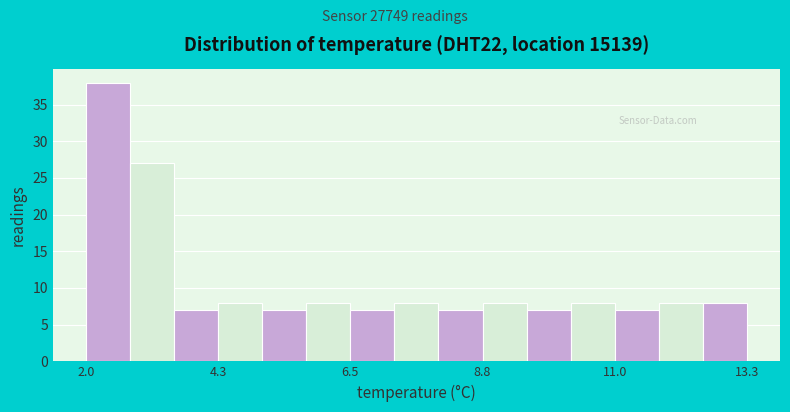

Read against the x-axis, roughly where is the centre of the tallest bar?

2.5